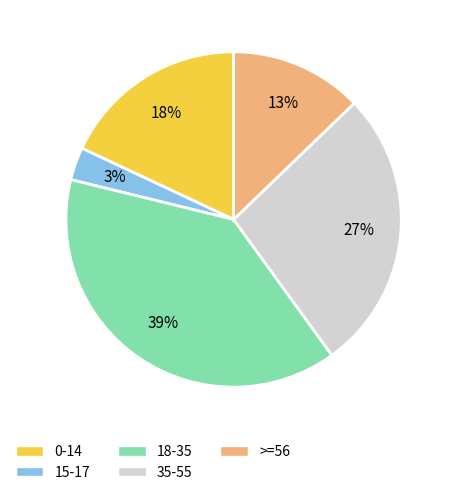

Do >=56 and 15-17 together represent more than half of the pie?

No